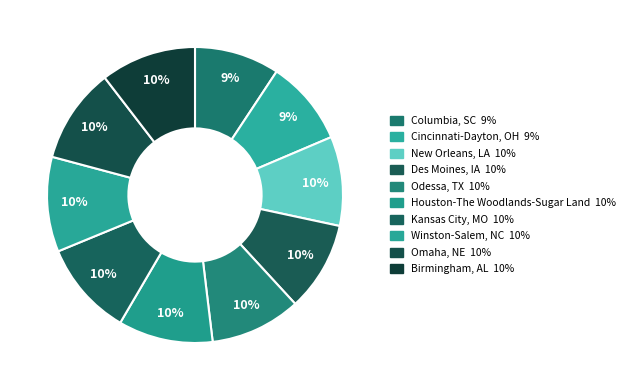

True or false: Birmingham, AL accounts for 10% of the total.

True